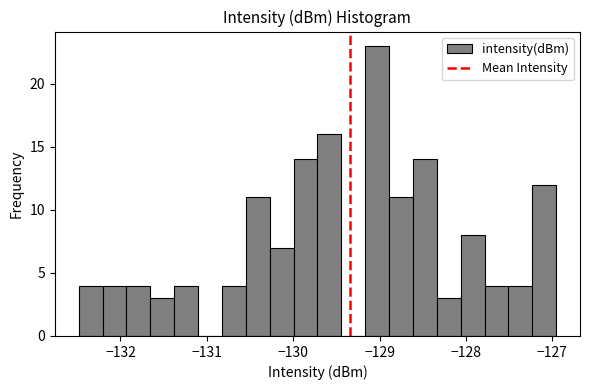

Read against the x-axis, roughly where is the centre of the tallest bar?

-129.0